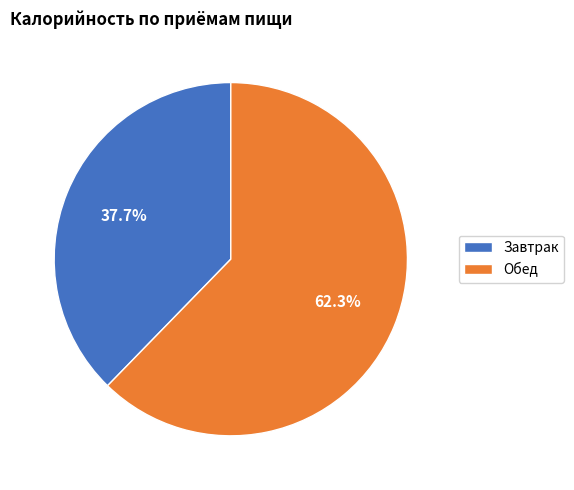

To the nearest percent, what is the average slice percentage?

50%